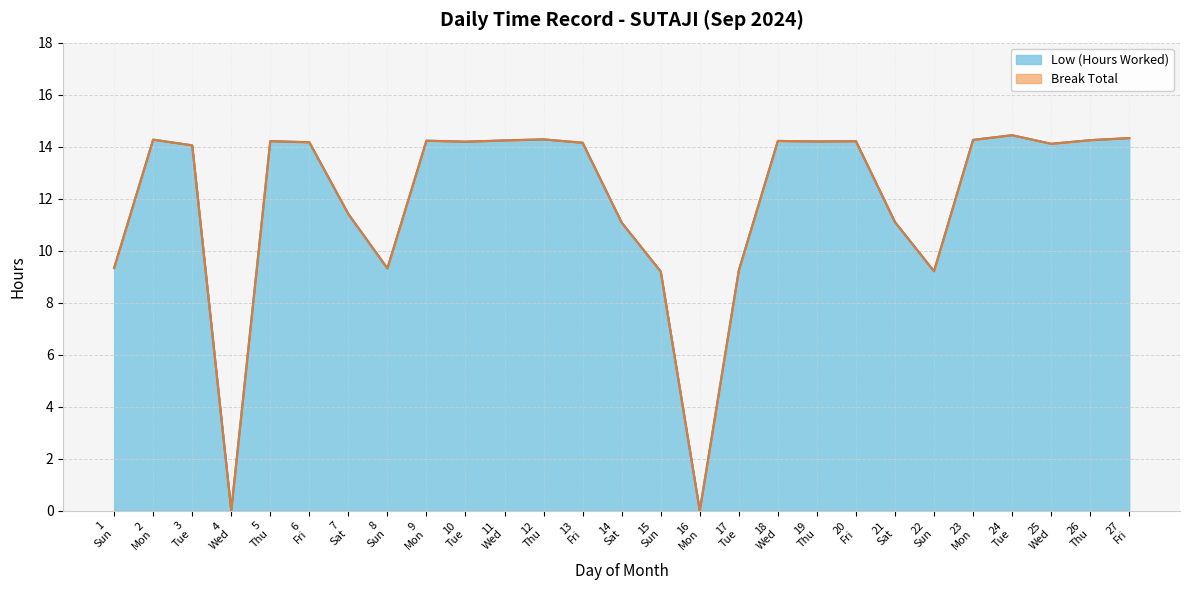

Does the chart have visible grid lines?

Yes